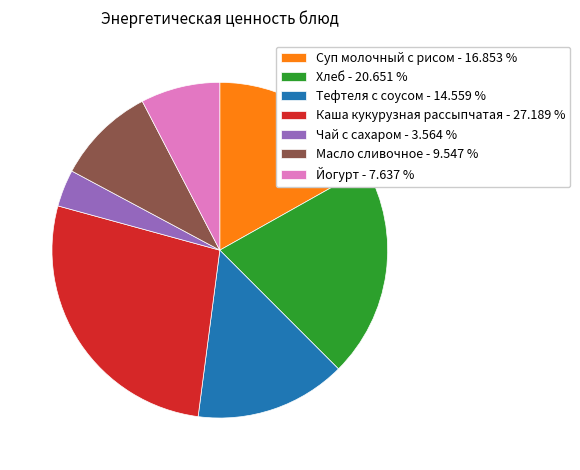

Does any single category account for the majority?

No